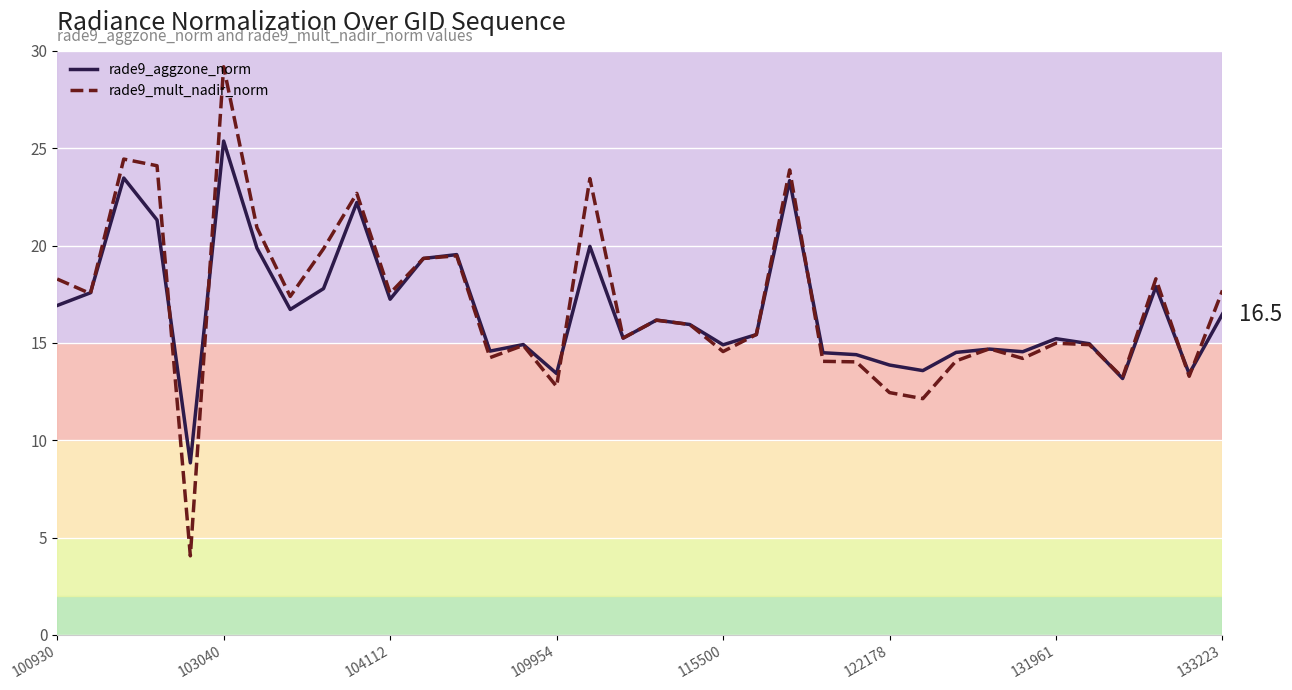

Which series has the widest spread of values?

rade9_mult_nadir_norm